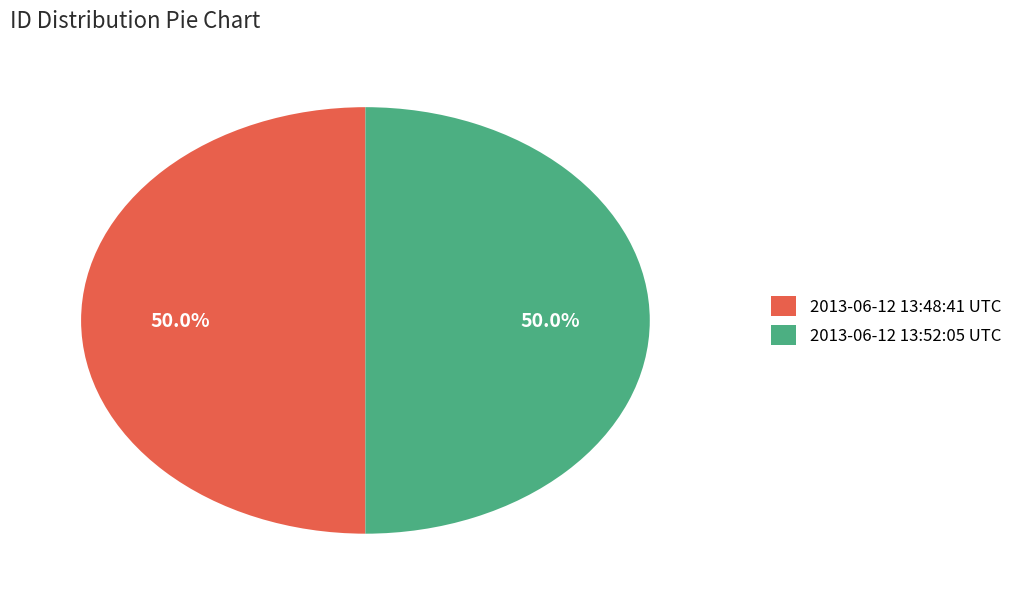

What percentage is NOT represented by 2013-06-12 13:52:05 UTC?

50.0%